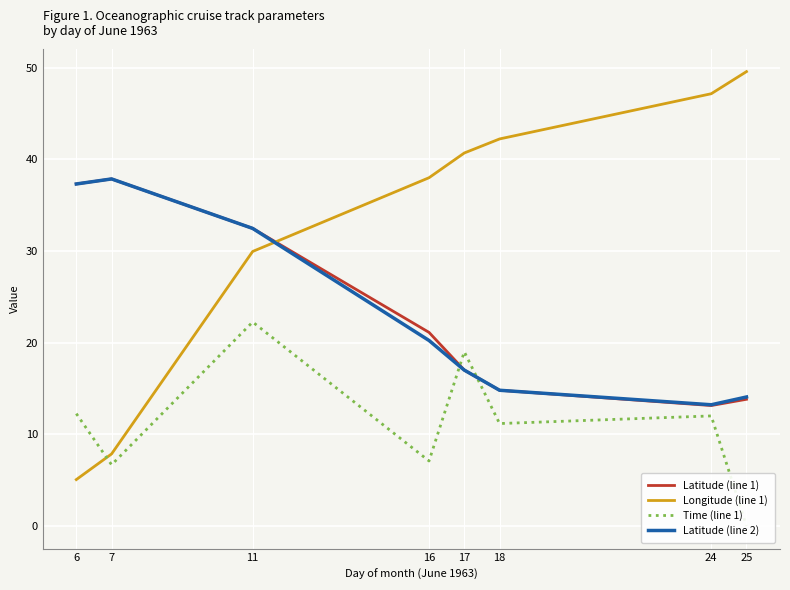

How many data points in Latitude (line 1) are less than 21?

4